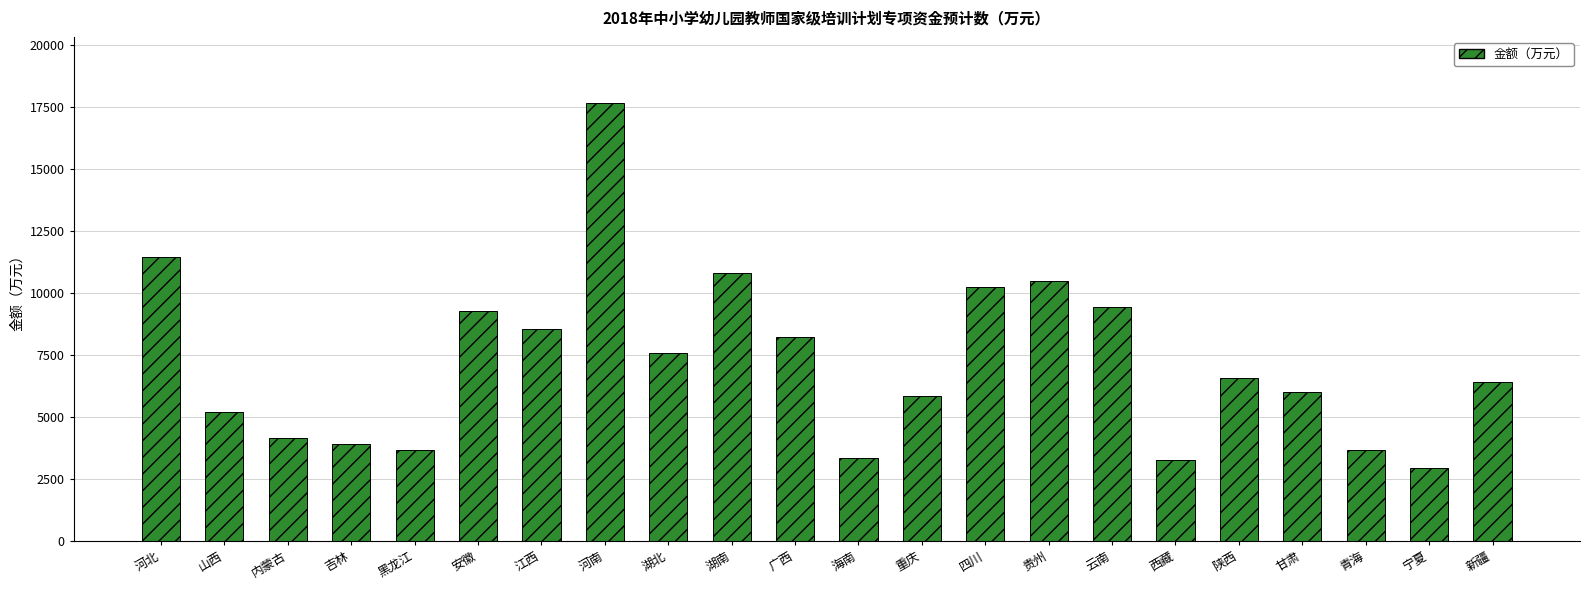

What is the ratio of the value at 新疆 to the value at 河南?

0.4